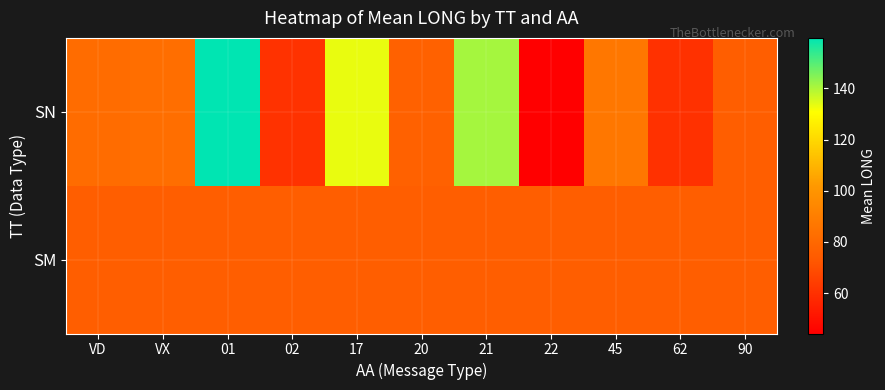

Which category has the lowest value across all series?

22